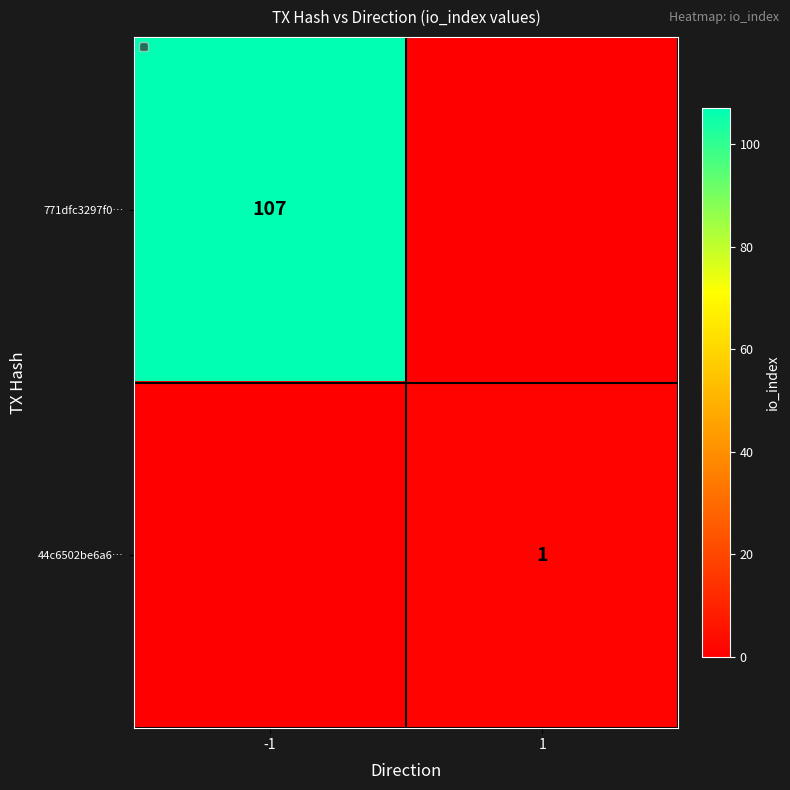

At which category is the sum across all series the highest?

-1